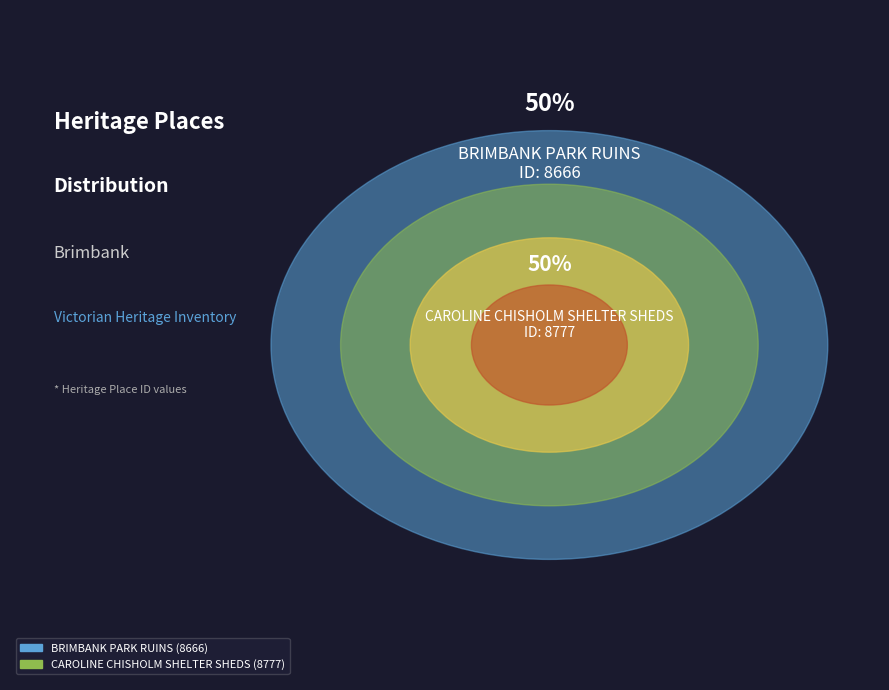

True or false: CAROLINE CHISHOLM SHELTER SHEDS accounts for 63% of the total.

False